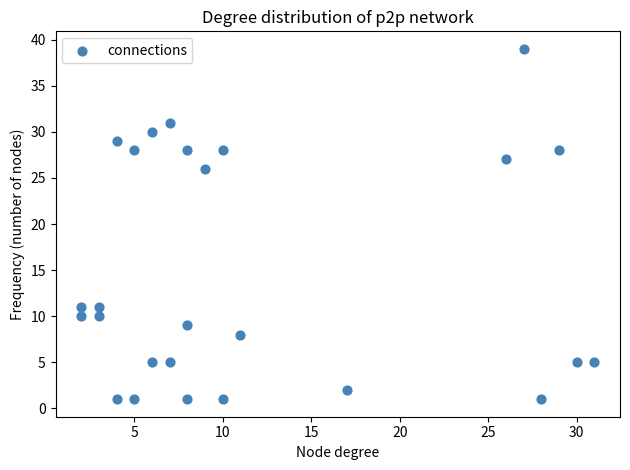

What Y value in the scatter plot is closest to 20?

26